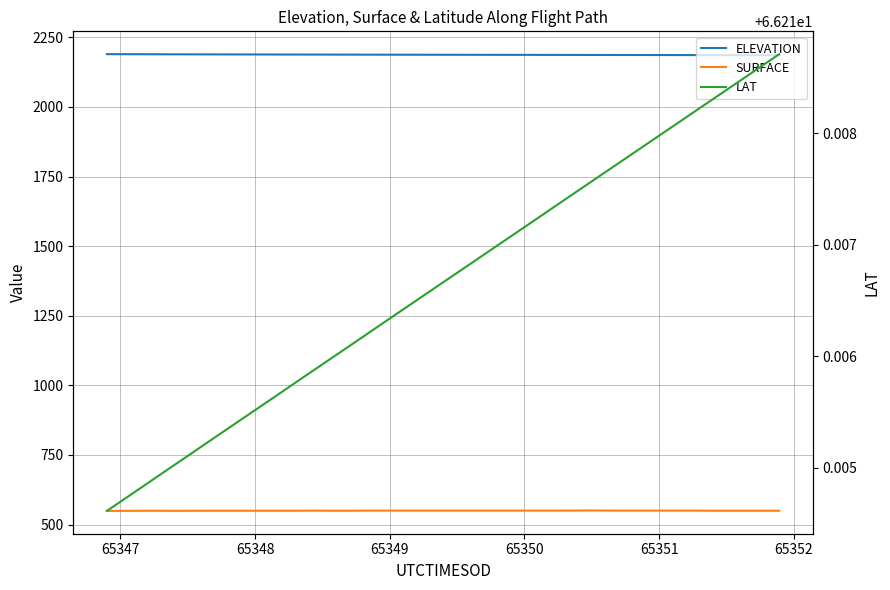

True or false: ELEVATION and LAT cross at least once.

False